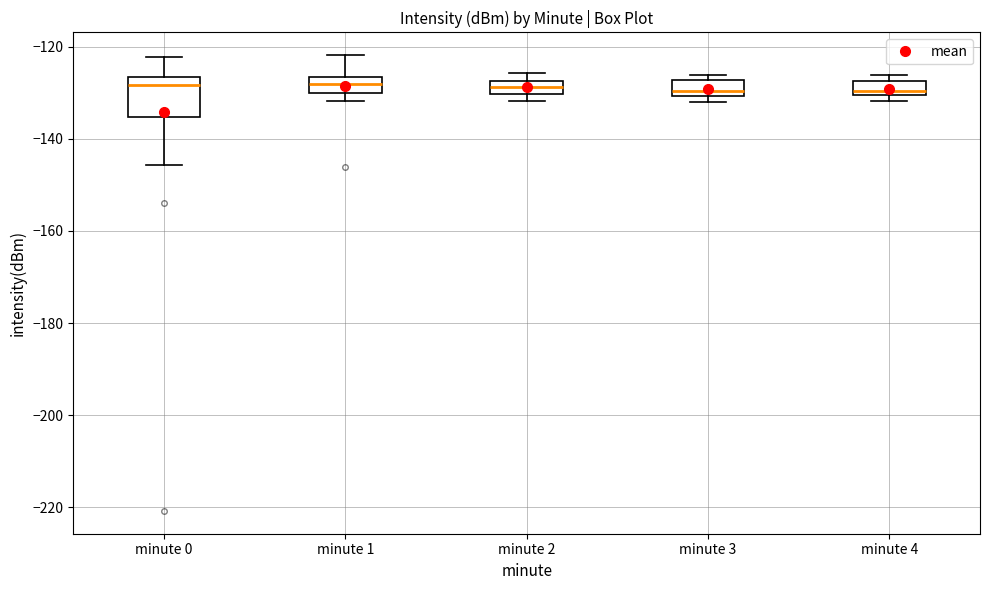

Which box is the tallest, from its lower edge to its upper edge?

minute 0